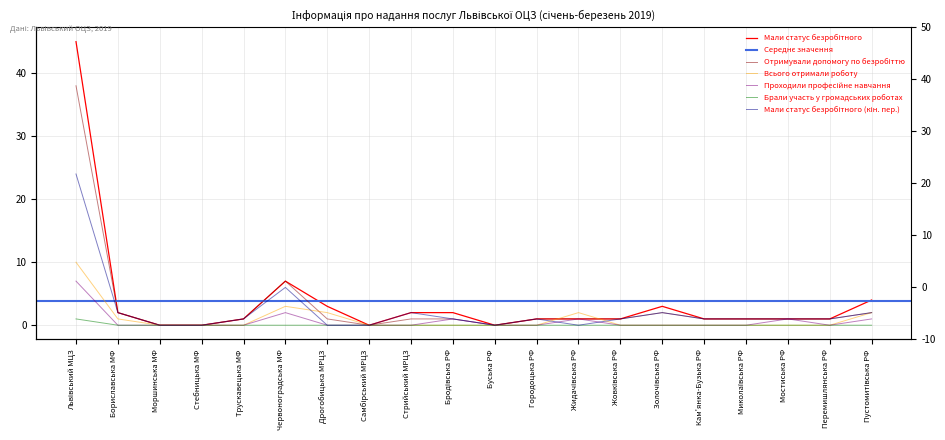

The value of Проходили професійне навчання at Бродівська РФ is 1. True or false?

True